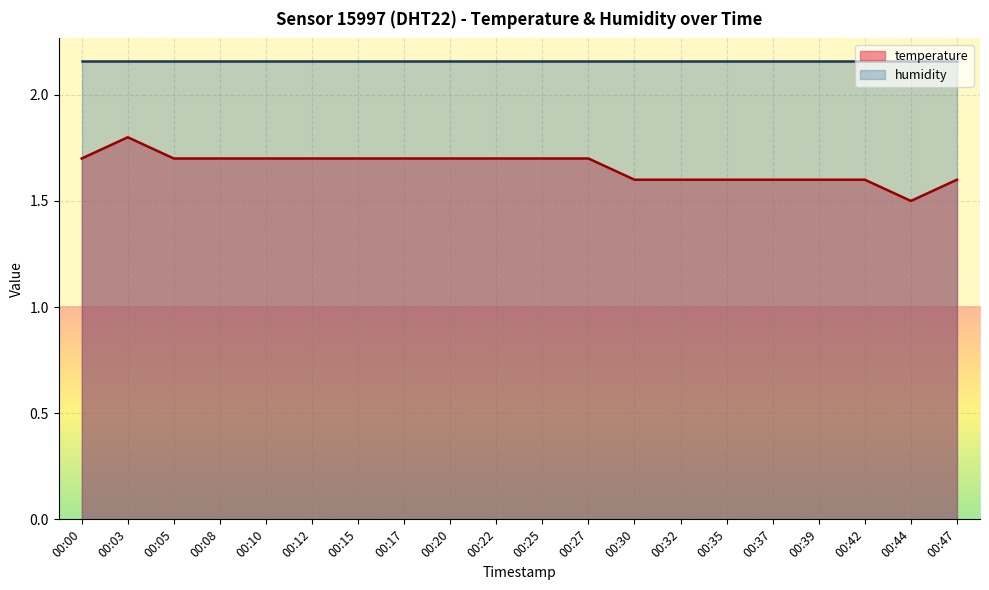

What is the value of the 12th point from the left?

1.7